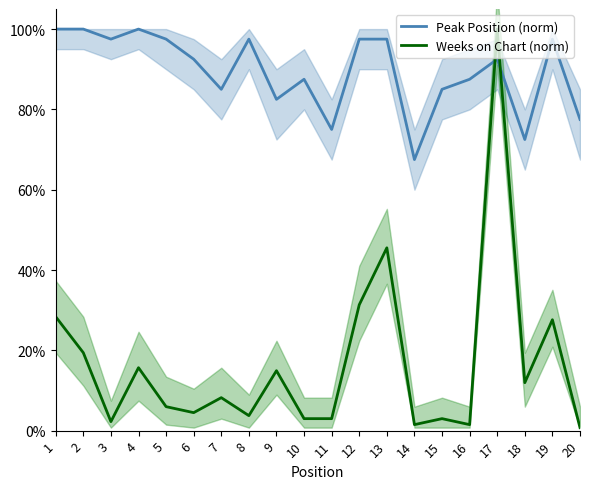

What is the value of the Peak Position (norm) point at the 3rd from the left?

97.5